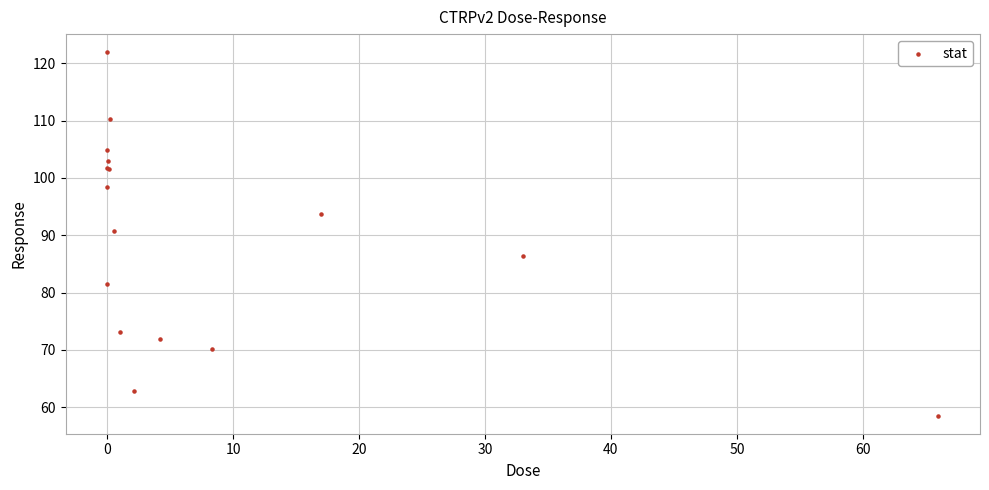

What Y value in the scatter plot is closest to 90?

90.8